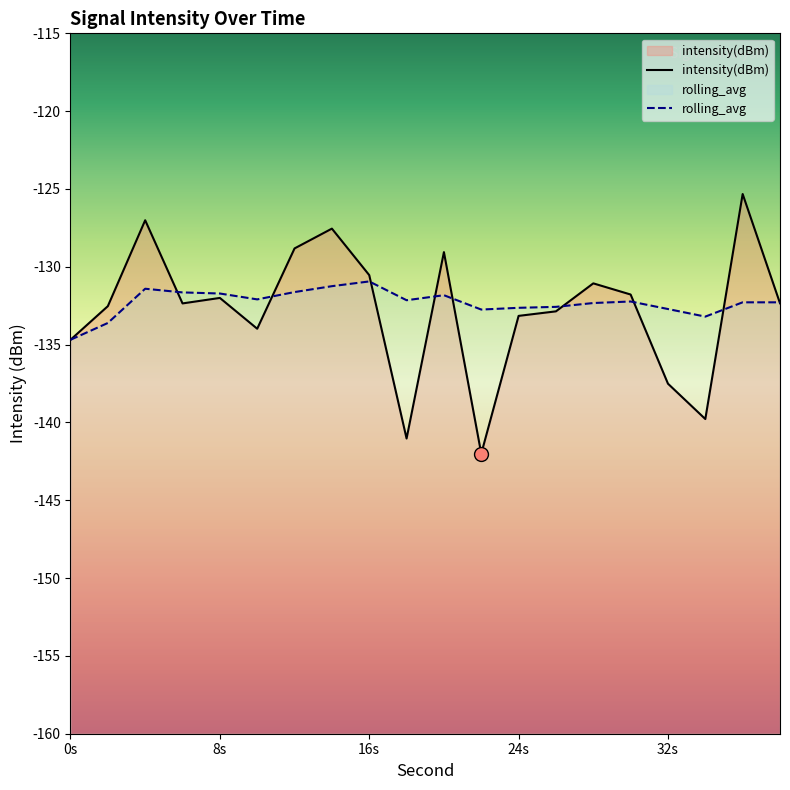

Which series has the widest spread of values?

intensity(dBm)